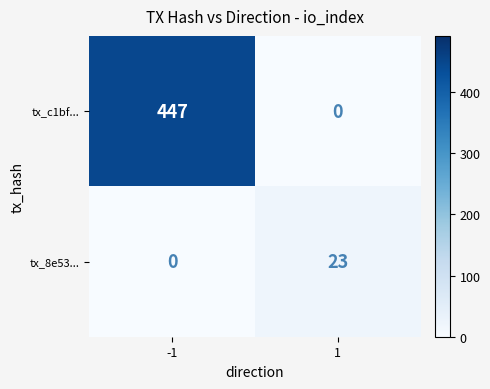

Which label corresponds to the largest value in the chart?

-1